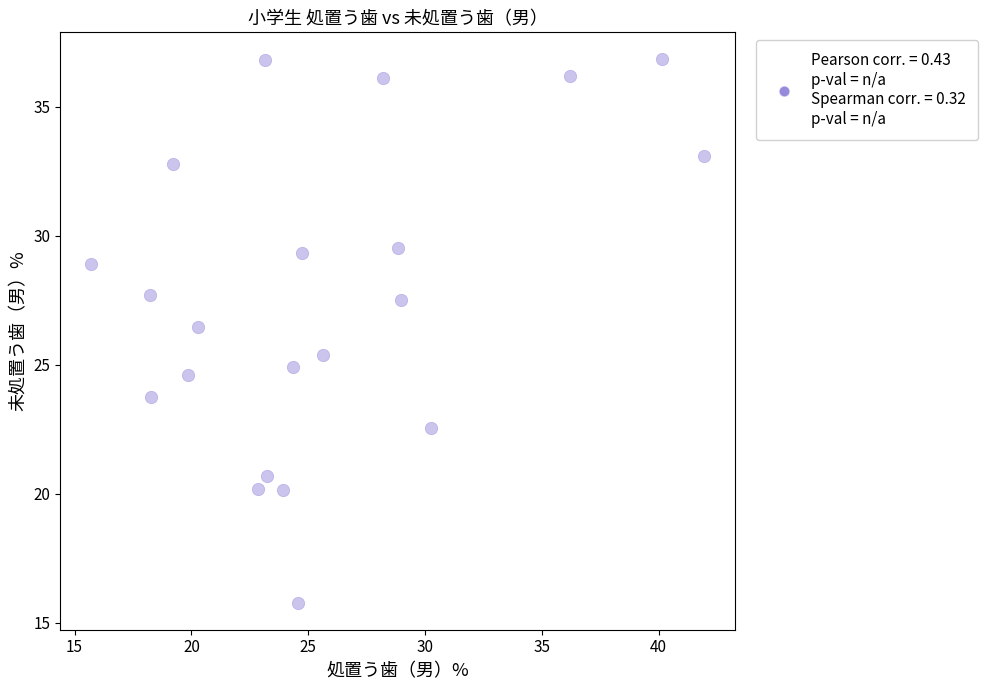

What is the range of X values (max minus min)?

26.3